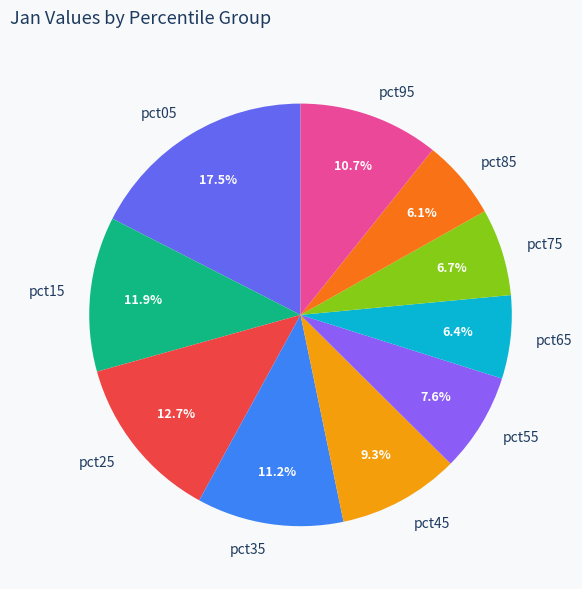

True or false: pct15 accounts for 12% of the total.

True